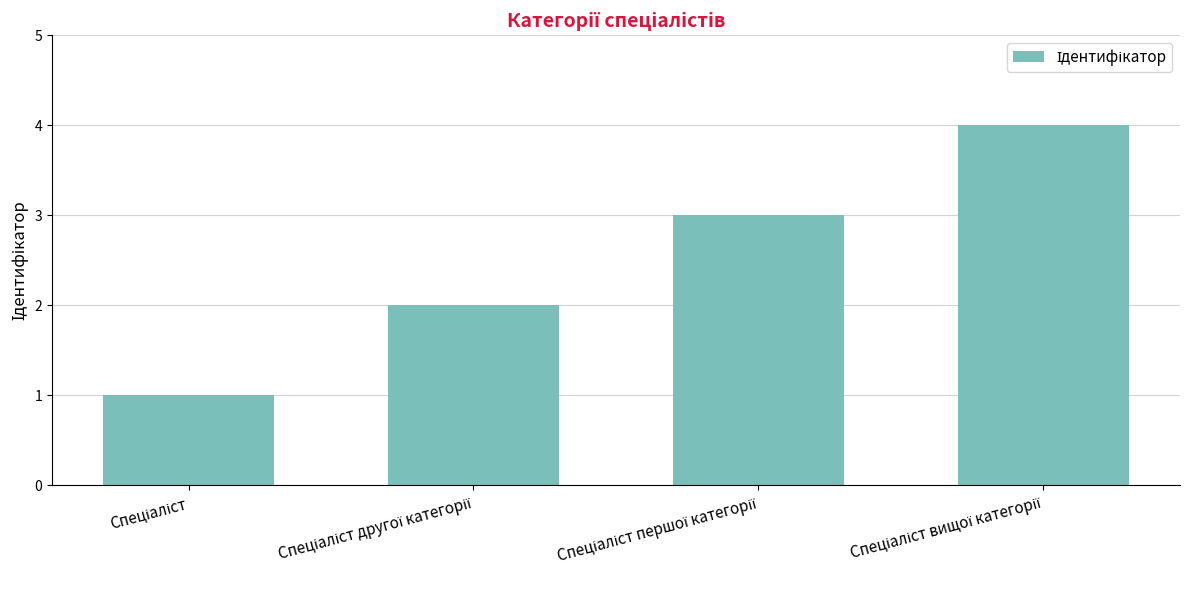

What is the maximum value shown in the chart?

4